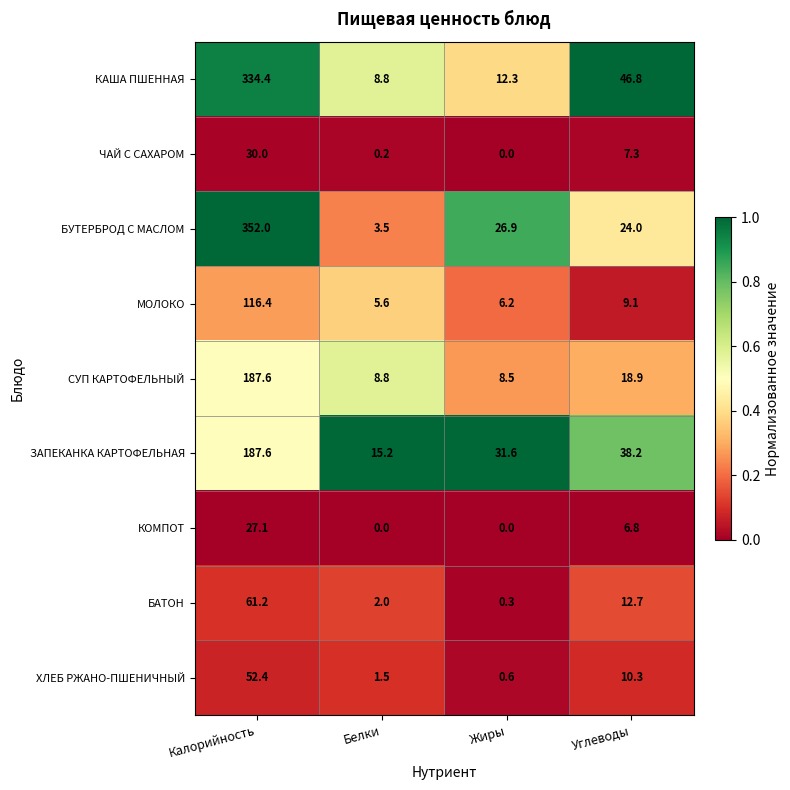

Is it true that БУТЕРБРОД С МАСЛОМ equals 352.0 at Калорийность?

True